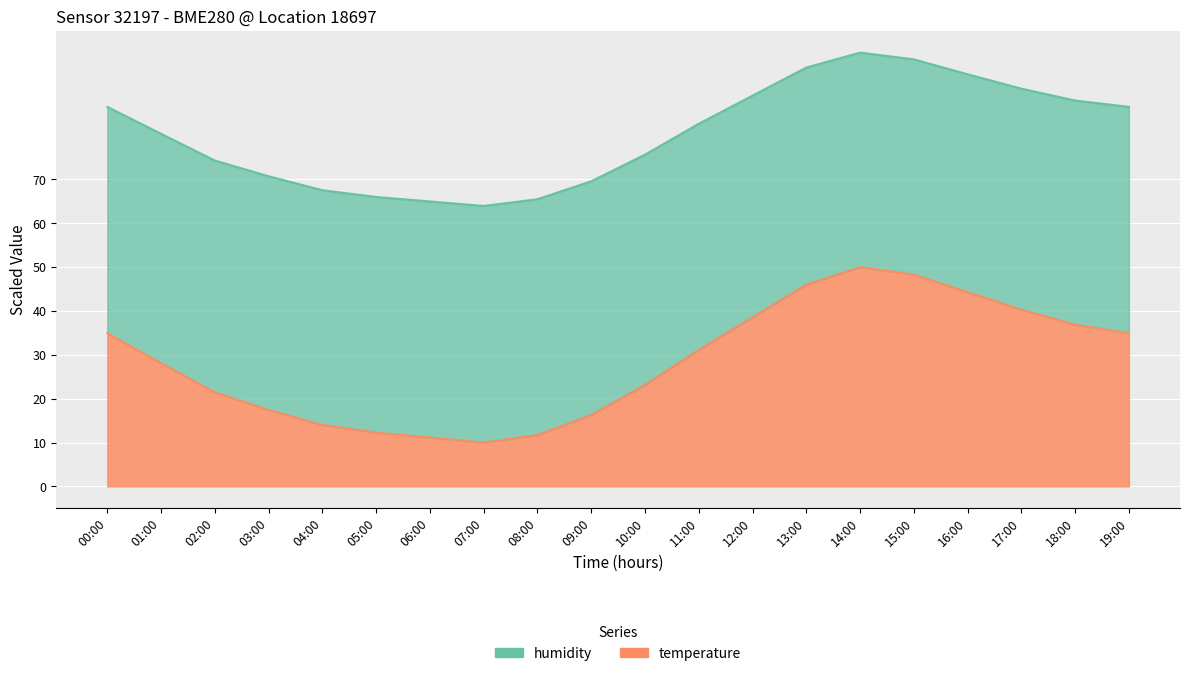

What is the average value of the temperature series?

28.5